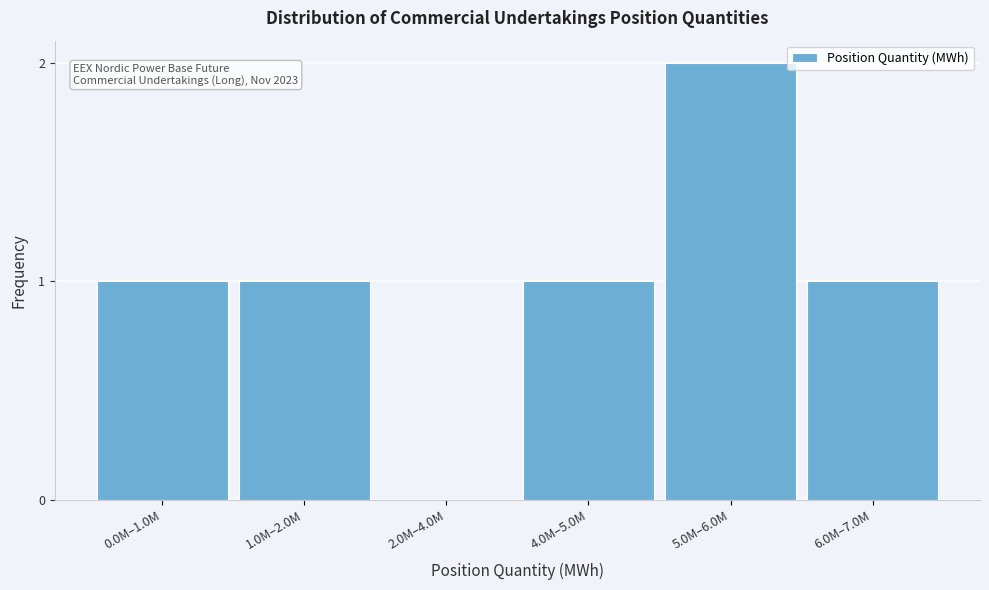

Reading right to left, what are all the values shown in this chart?

6.0M–7.0M=1	5.0M–6.0M=2	4.0M–5.0M=1	2.0M–4.0M=0	1.0M–2.0M=1	0.0M–1.0M=1